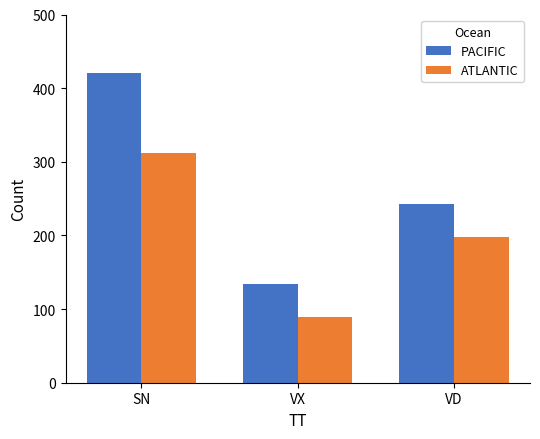

How many PACIFIC values are between 134 and 421?

3